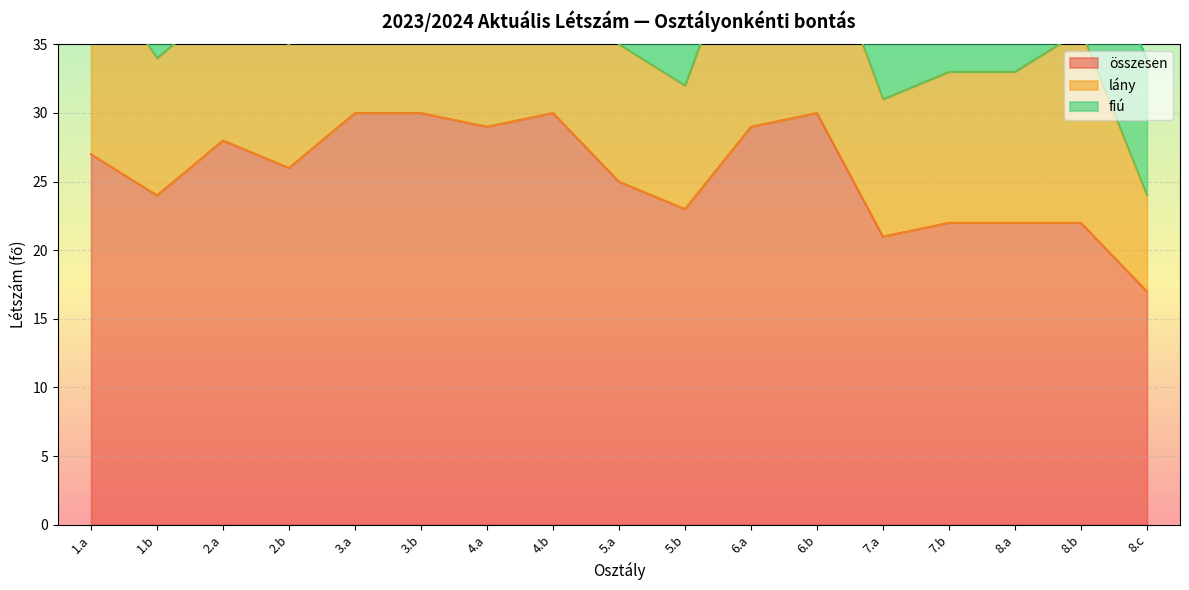

In lány, how many points are higher than both neighbors (excluding endpoints)?

2